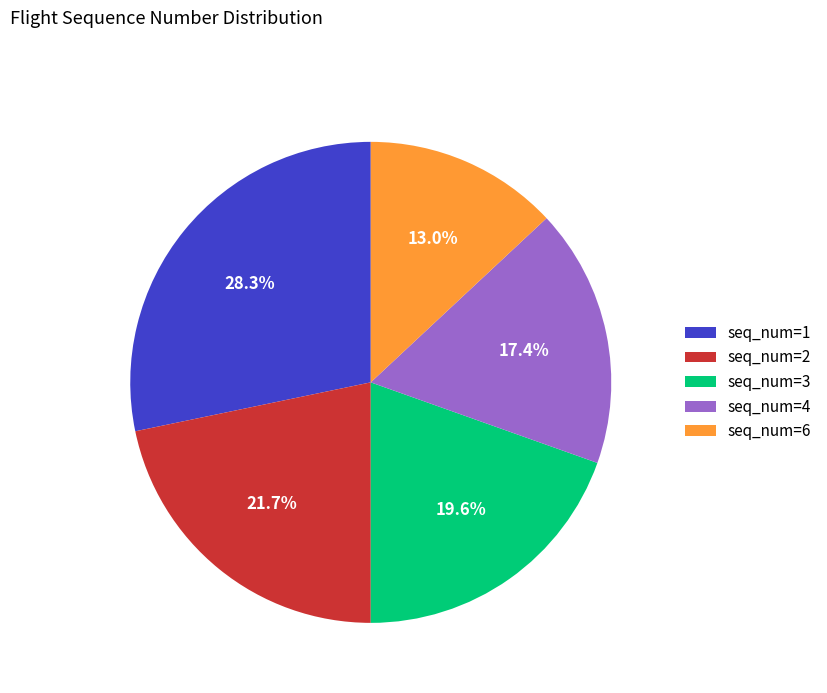

Does seq_num=3 account for over 50% of the chart?

No